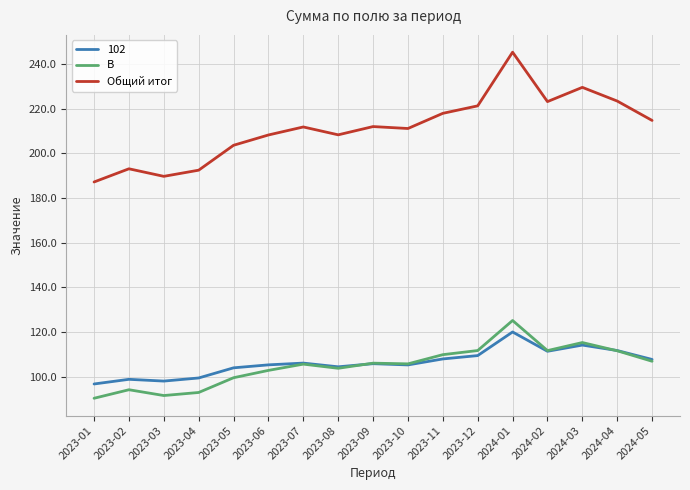

What is the total value across all series at 2024-02?

446.3